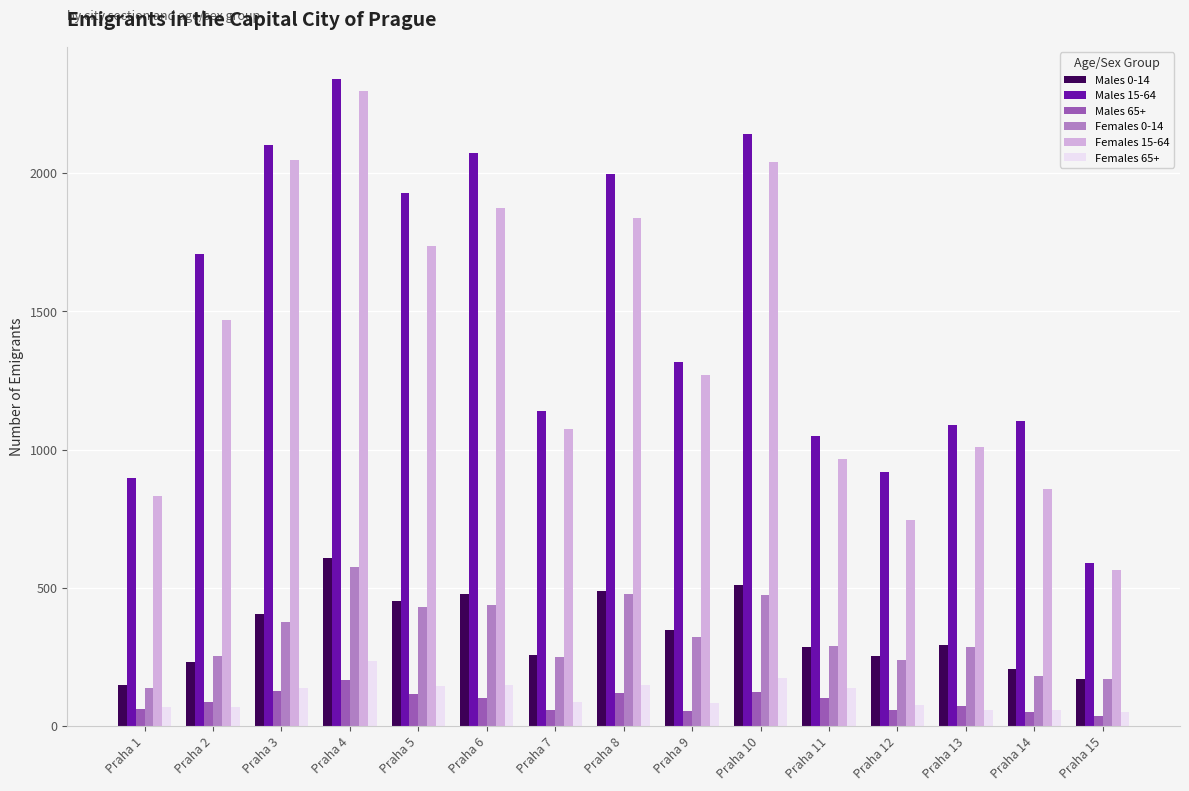

True or false: Males 0-14 has a value of 452 at Praha 5.

True